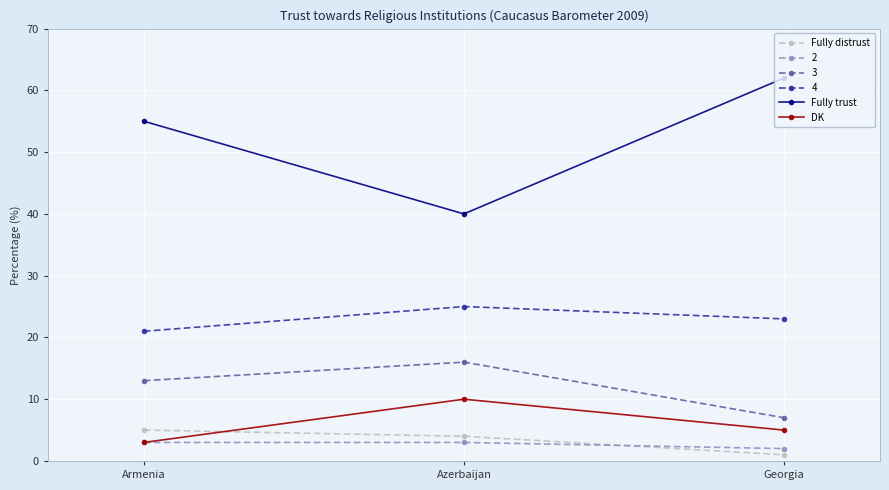

What is the label of the 1st point from the right?

Georgia